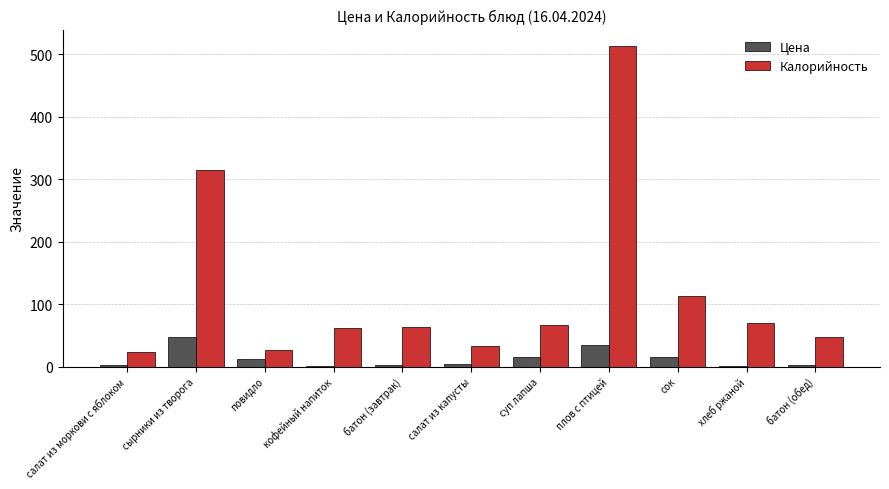

What is the maximum value for Цена?

46.6